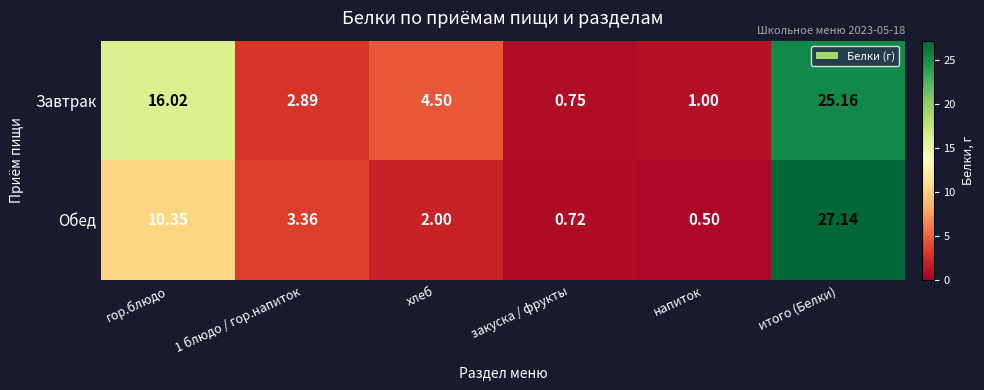

Where does the Обед series first go above 3?

гор.блюдо